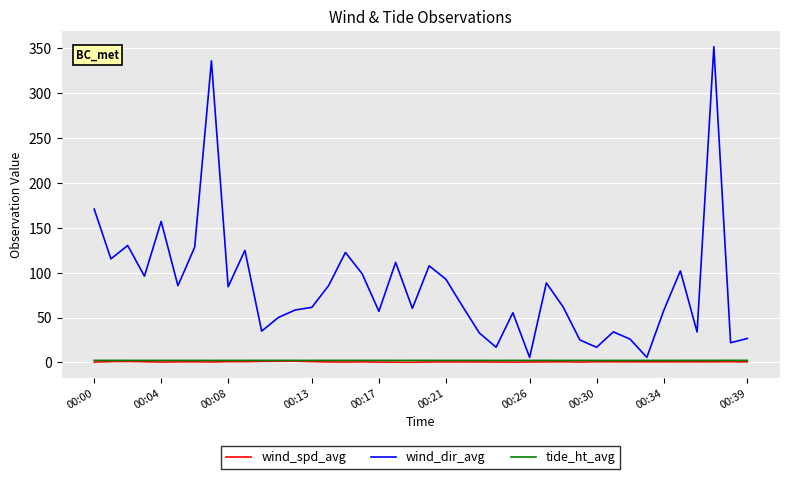

Which series has the largest range (max minus min)?

wind_dir_avg